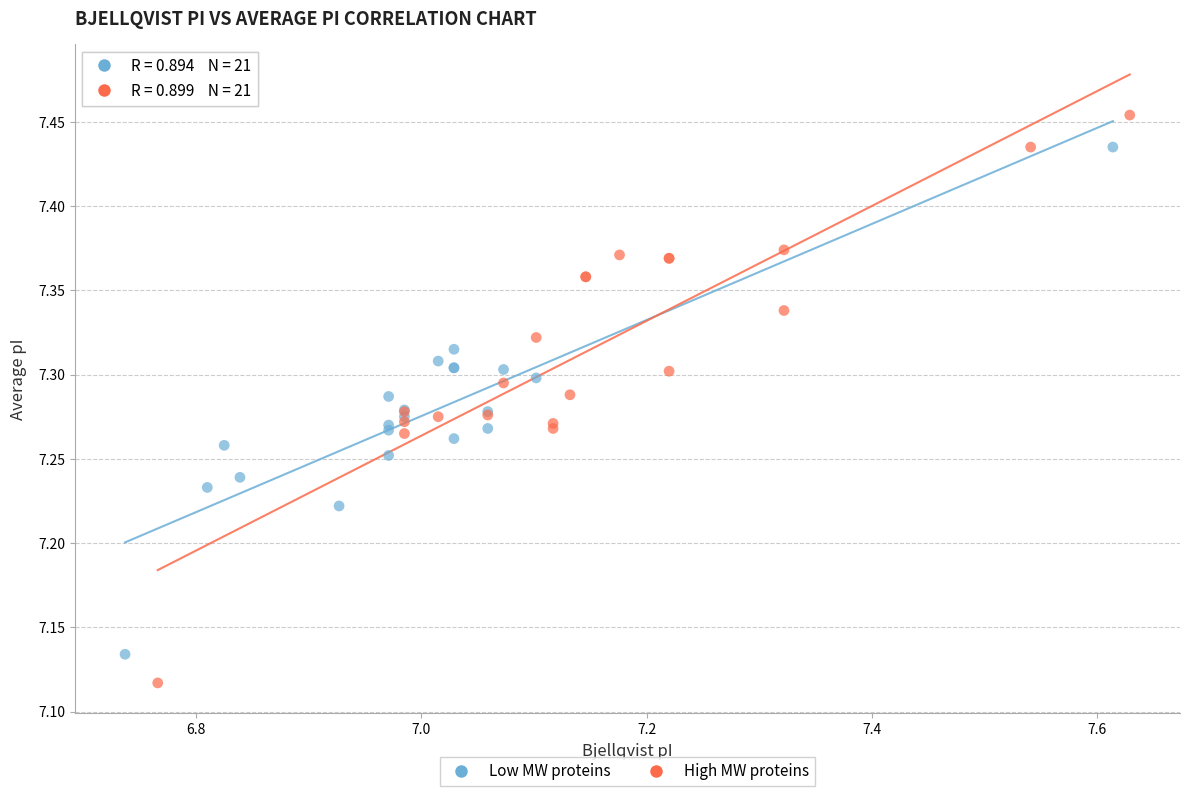

Which series contains the lowest Y value?

High MW proteins